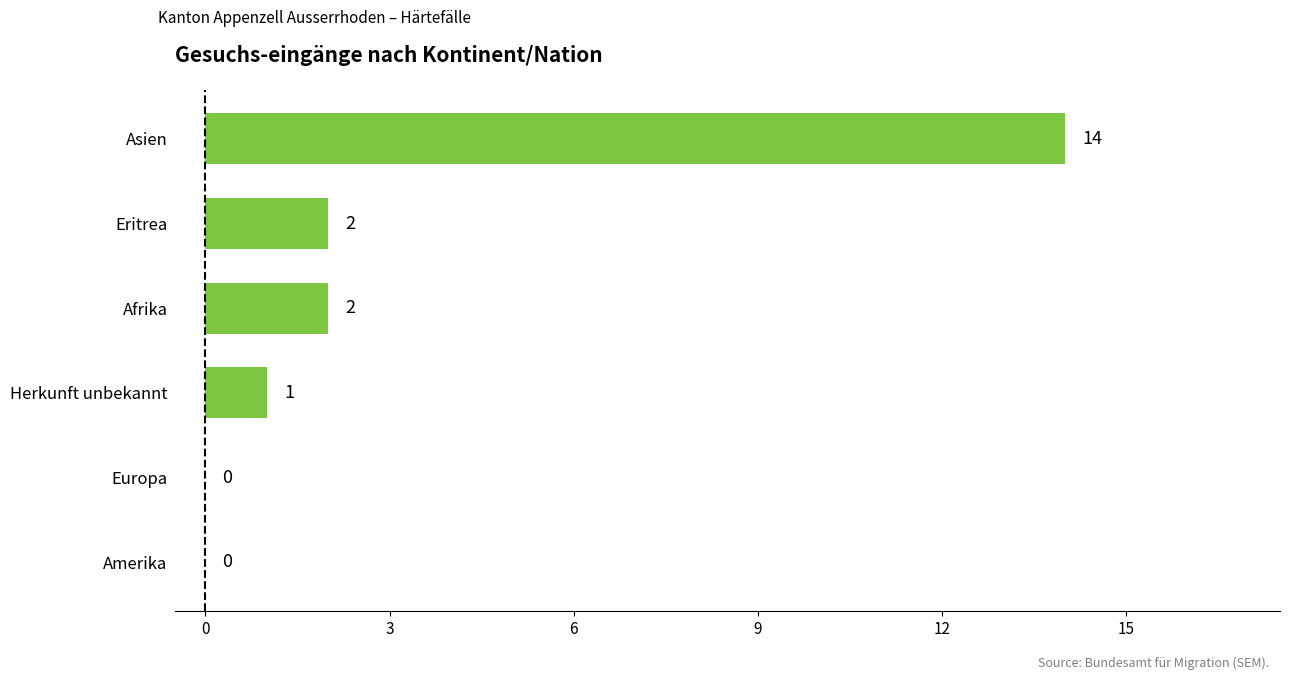

The chart shows a value of 2 at Eritrea. True or false?

True